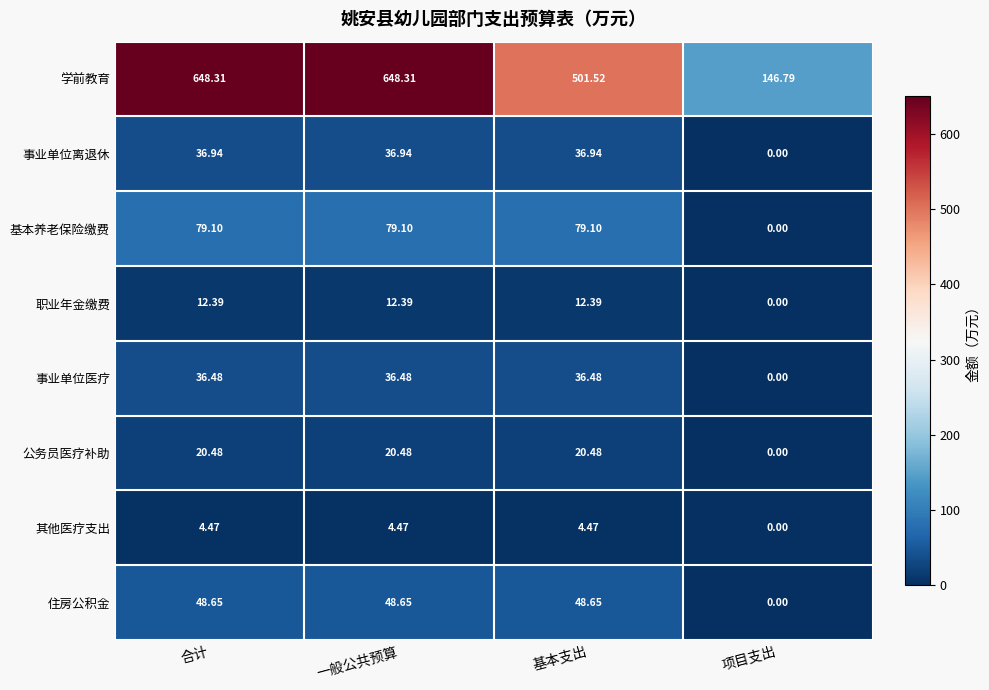

How many data points does each series have?

4